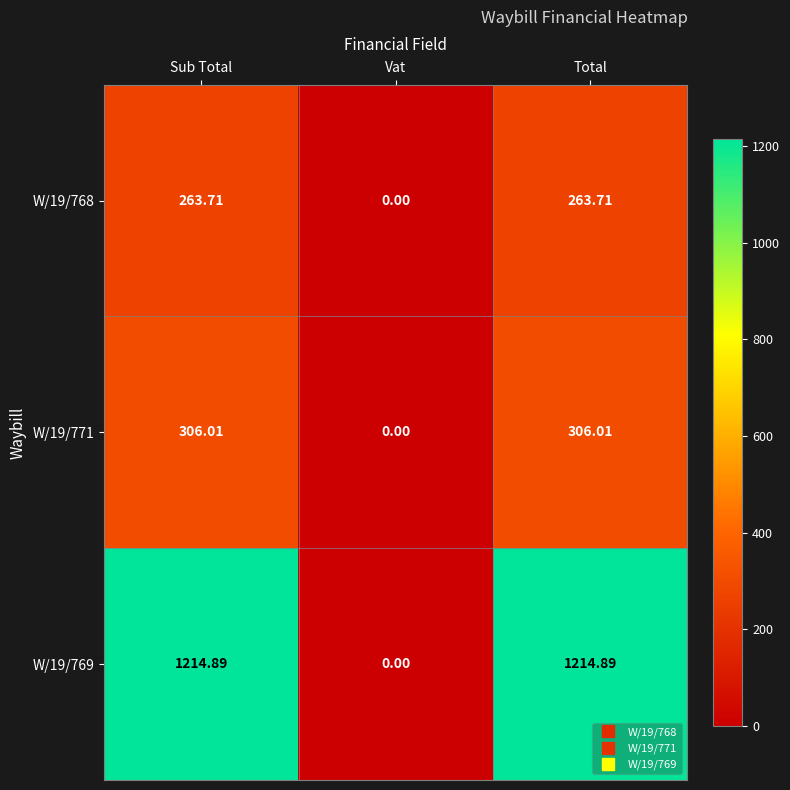

Which series has the widest spread of values?

W/19/769